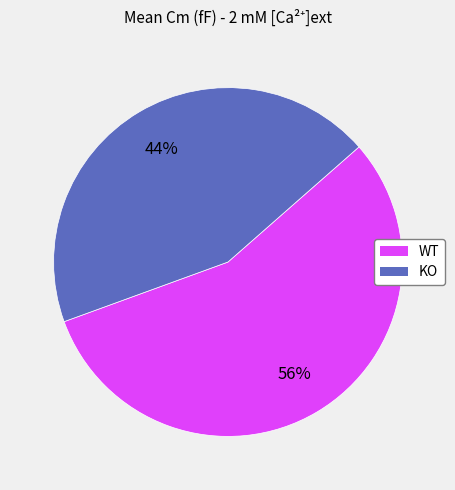

To the nearest percent, what is the difference between the largest and smallest slice percentages?

12%